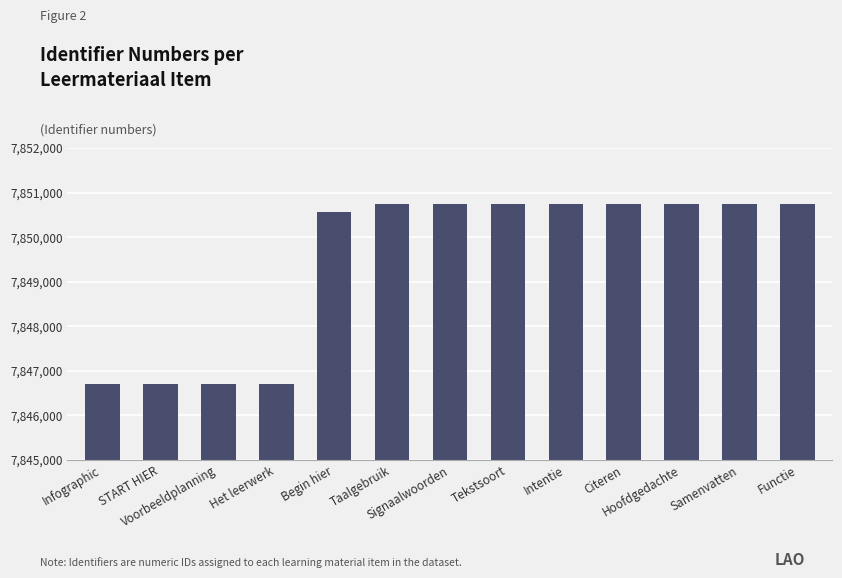

What is the average value?

7849487